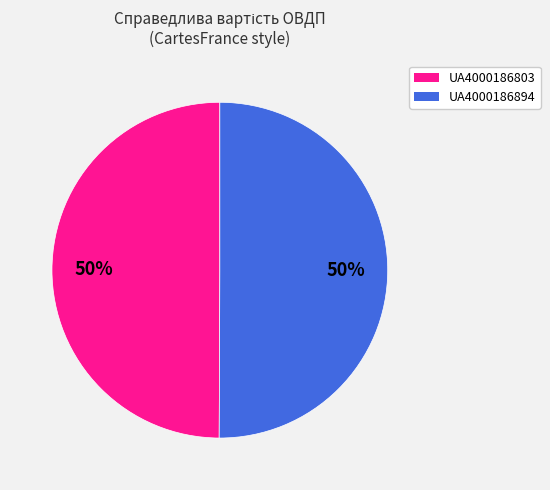

To the nearest percent, what is the average slice percentage?

50%